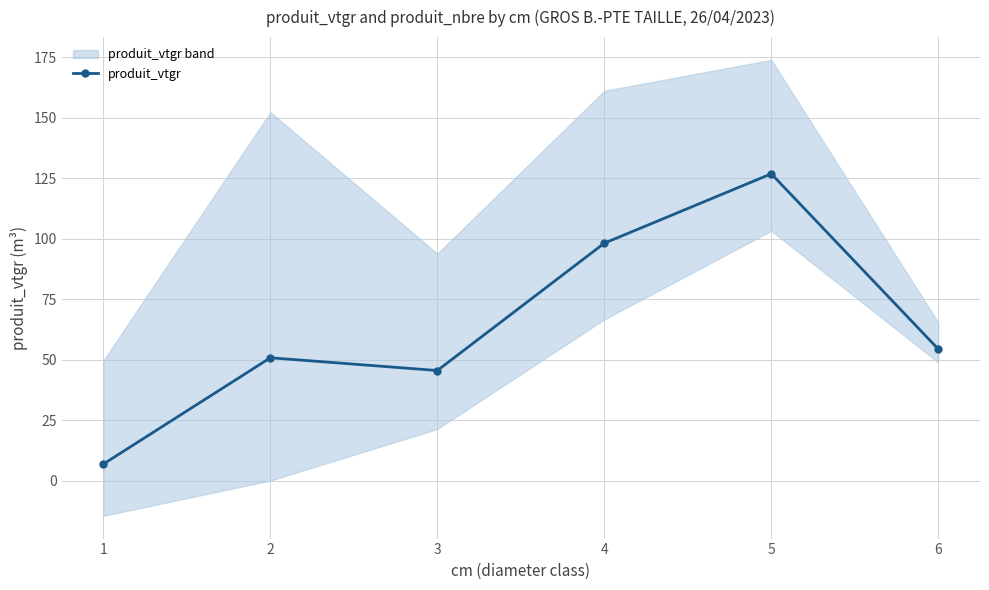

How many data points does each series have?

6